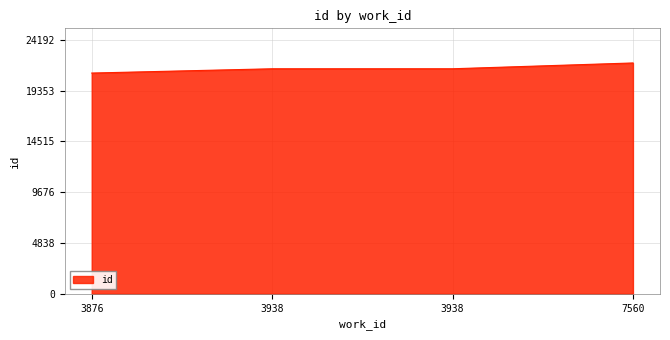

Where is the data nearest to the value 21512?

3938